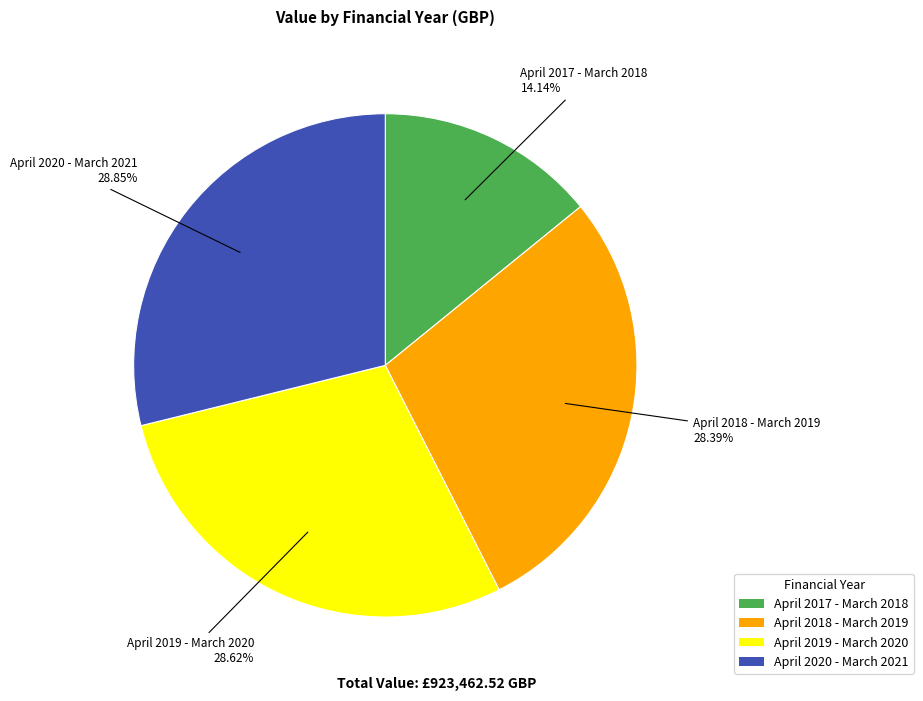

Approximately how many times larger is the value at April 2017 - March 2018 compared to April 2020 - March 2021?

0.5